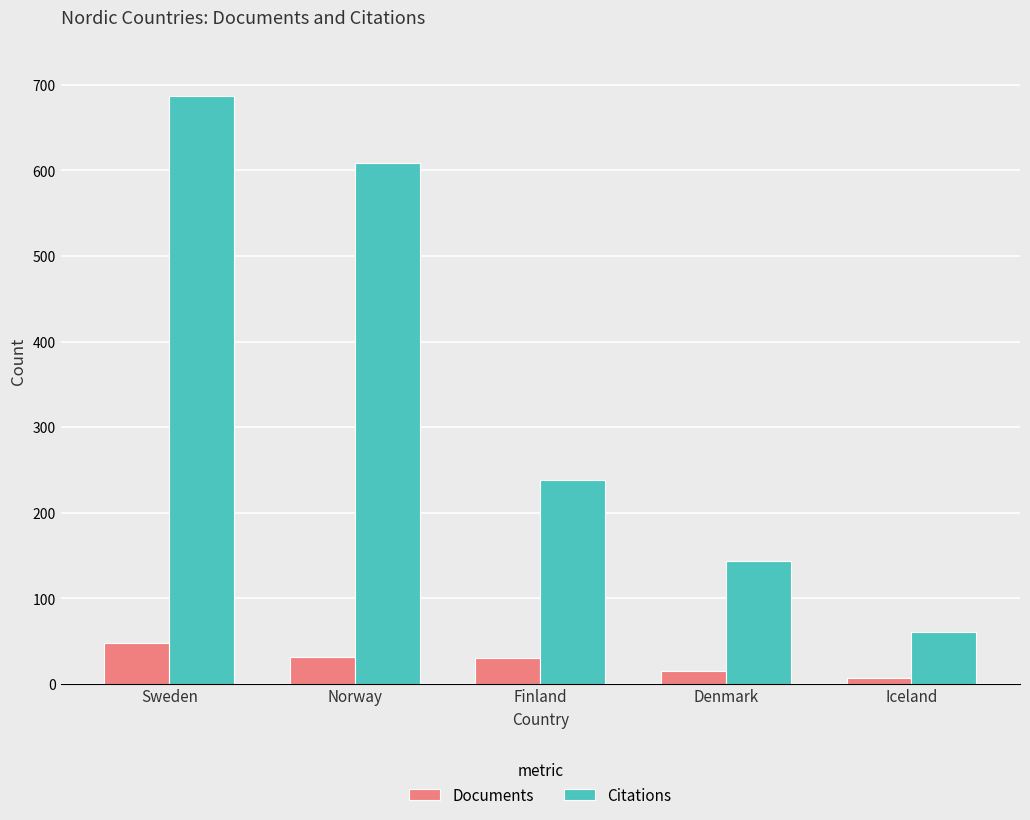

What is the sum of all Documents values?

131